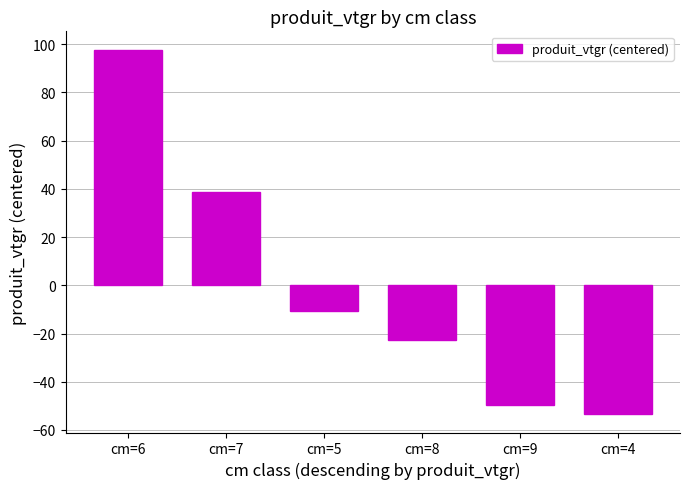

What is the difference between the second highest and minimum values?

92.2